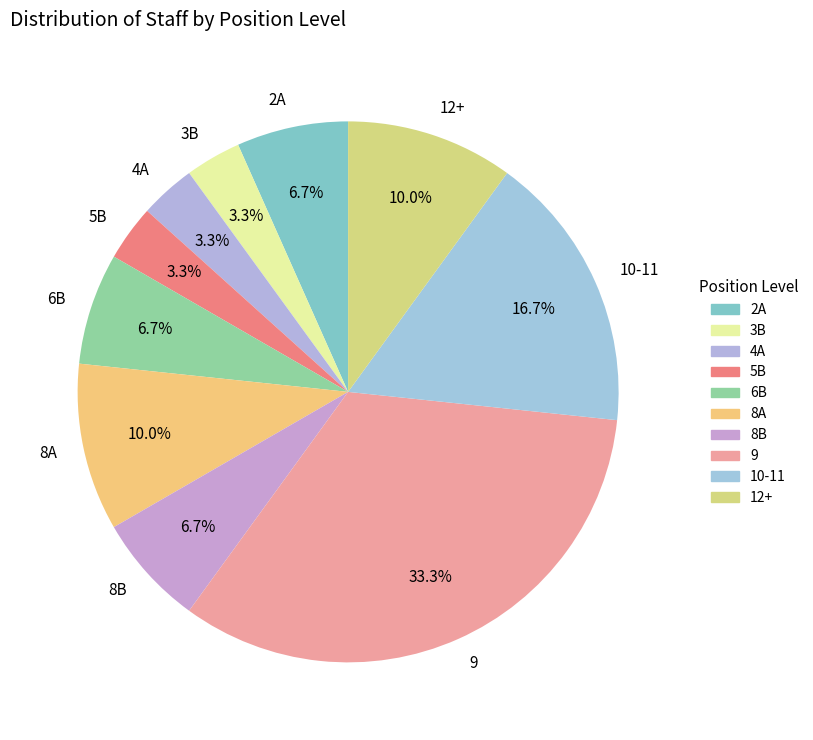

To the nearest percent, what is the difference between the largest and smallest slice percentages?

30%